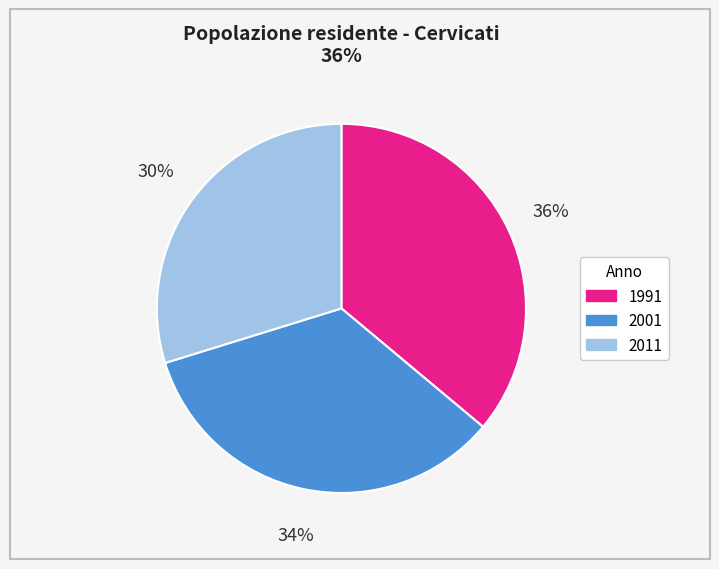

Rank the categories by value from lowest to highest.

2011, 2001, 1991